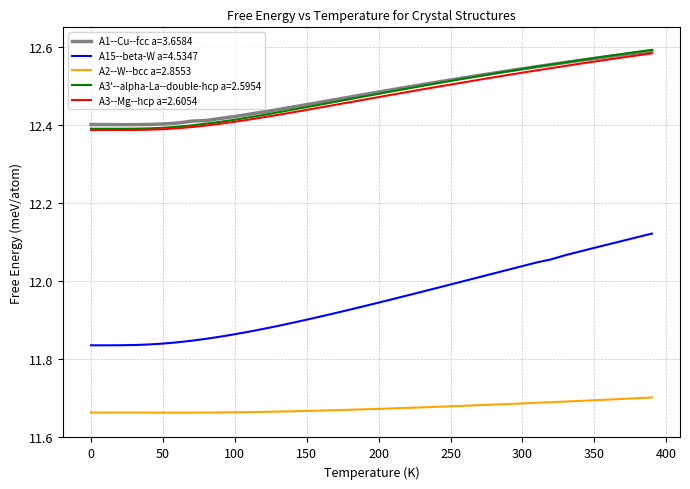

True or false: A15--beta-W a=4.5347 and A3'--alpha-La--double-hcp a=2.5954 cross at least once.

False